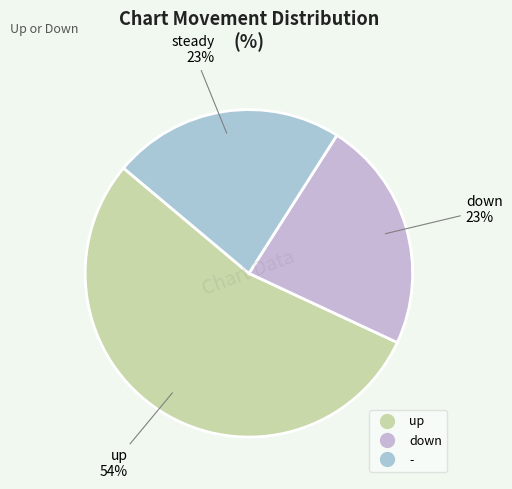

To the nearest percent, what is the difference between the largest and smallest slice percentages?

31%